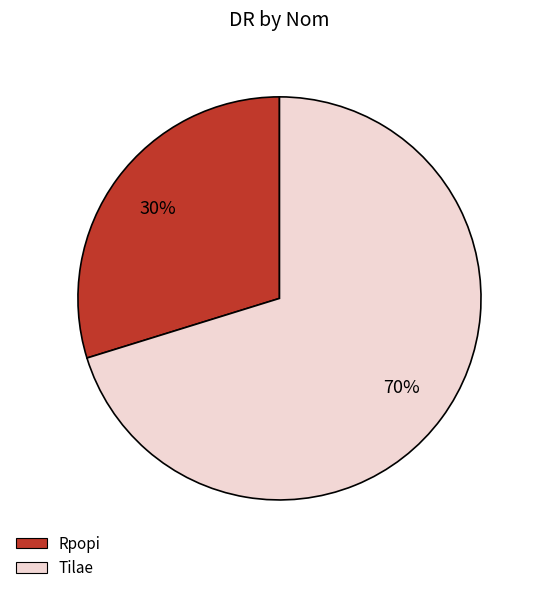

To the nearest percent, what portion does Rpopi represent?

30%